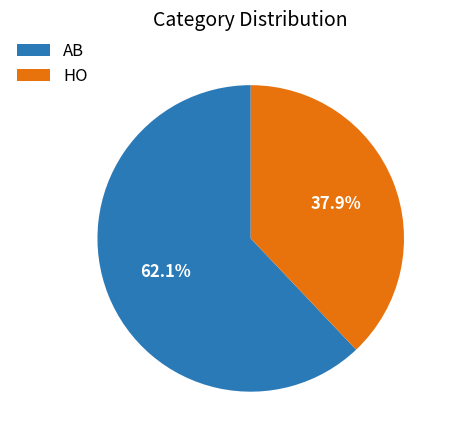

Is there a majority slice in this chart?

Yes